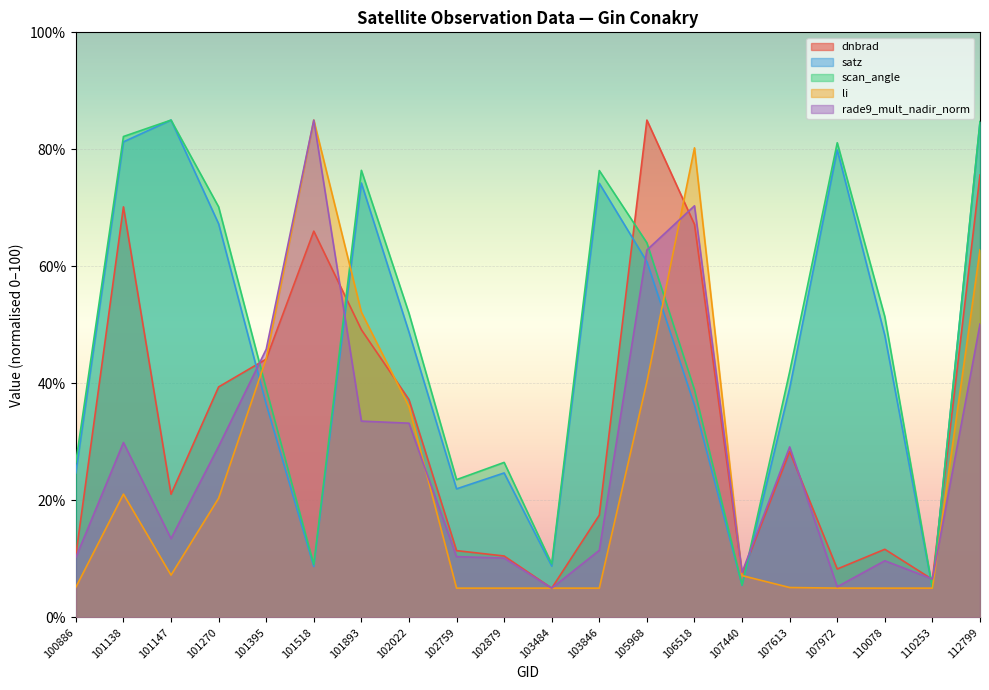

What is the sum of all li values?

501.9